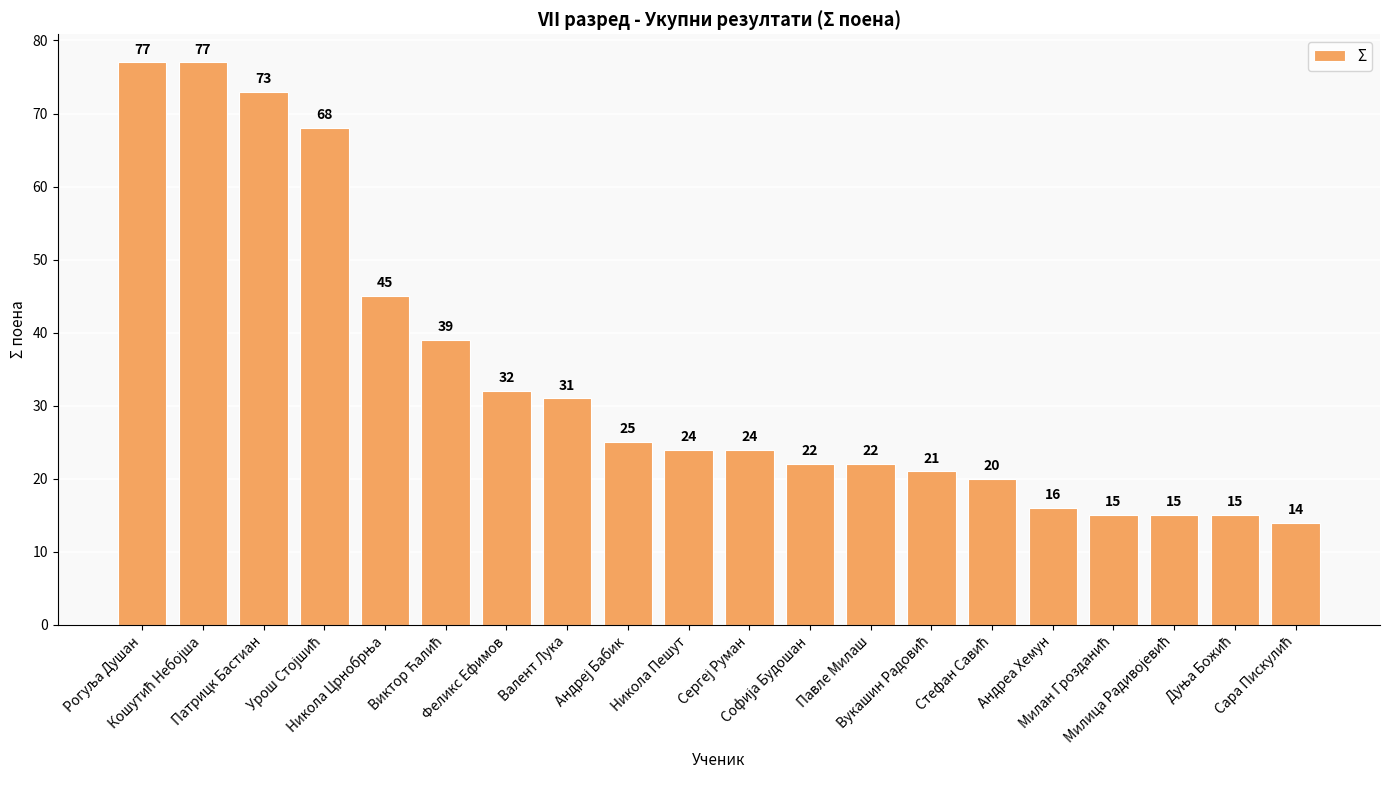

What is the greatest value displayed?

77